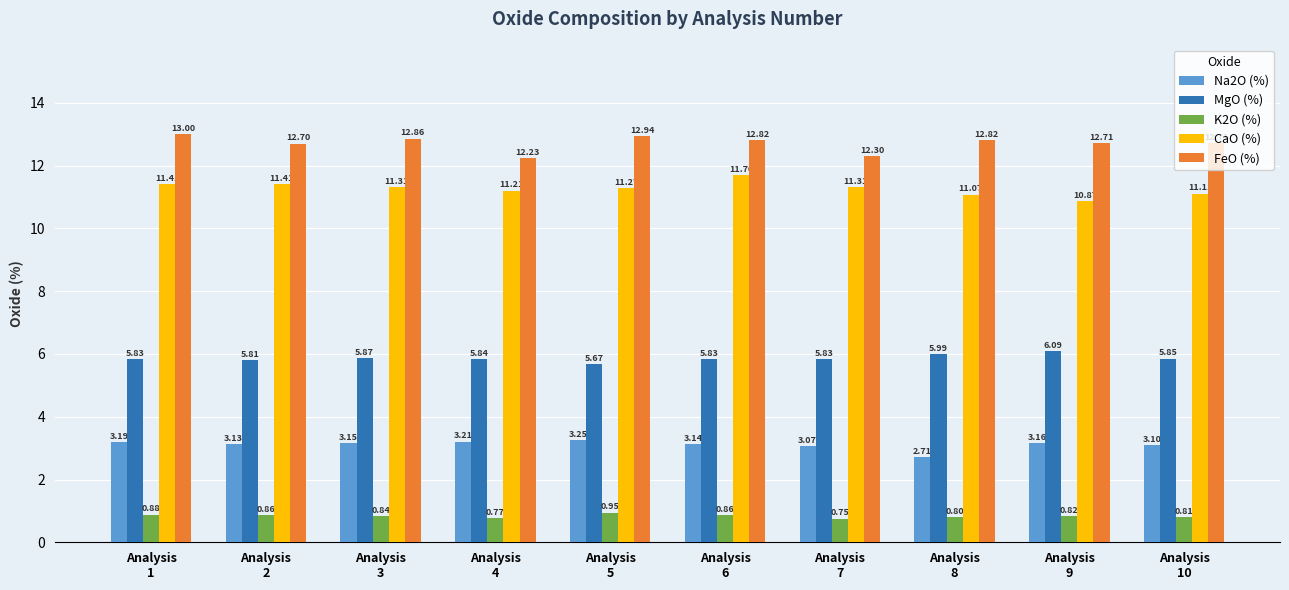

List the series in order of their peak value, highest first.

FeO (%), CaO (%), MgO (%), Na2O (%), K2O (%)